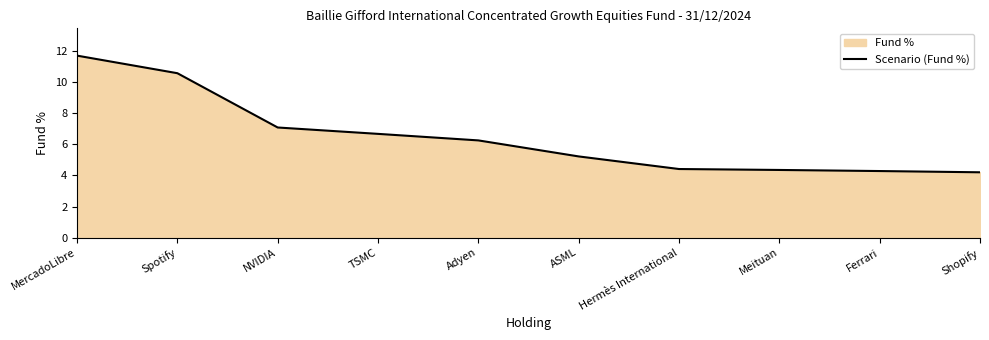

Count the number of categories in the chart.

10